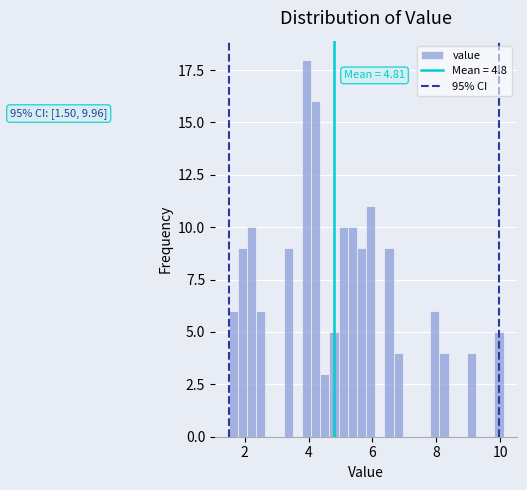

Around what value on the x-axis is the tallest bar? Give the approximate position of its centre, as read against the axis.

4.0